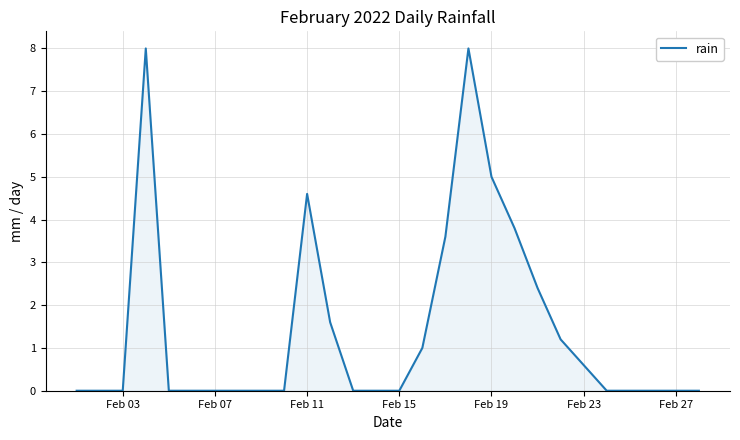

What is the maximum value shown in the chart?

8.0